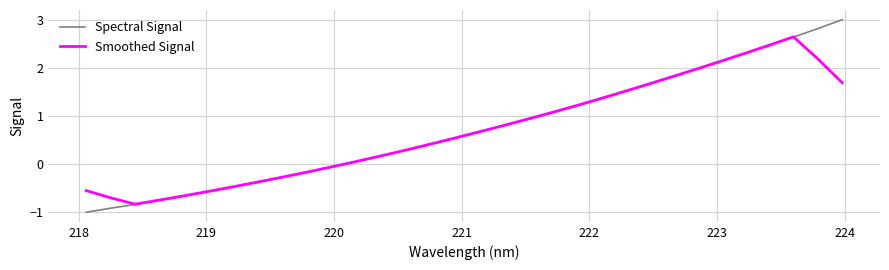

What is the maximum value for Smoothed Signal?

2.6